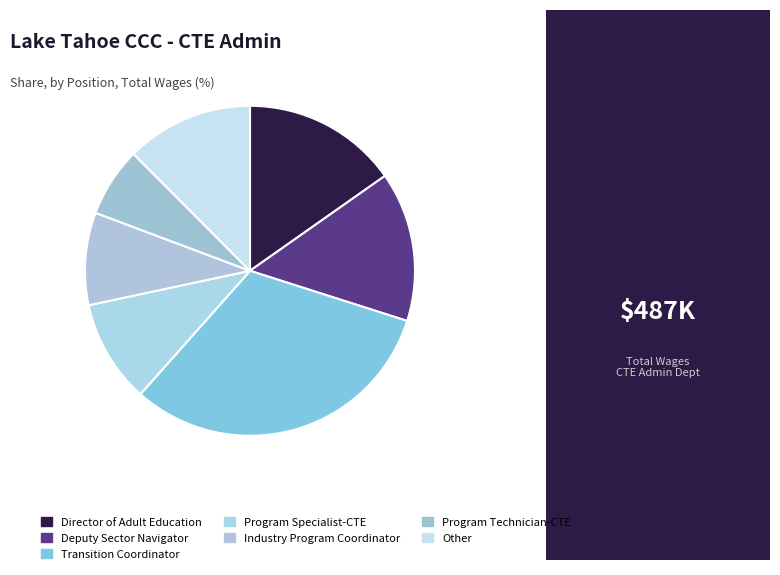

What is the change in value from Transition Coordinator to Industry Program Coordinator?

-109971